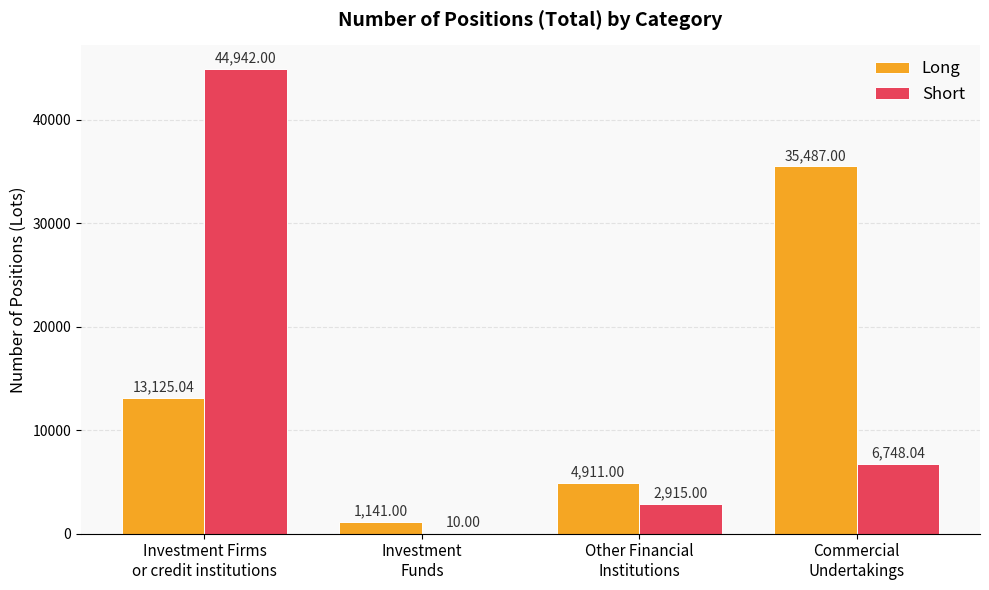

Where does the Long series first go above 13125?

Investment Firms
or credit institutions